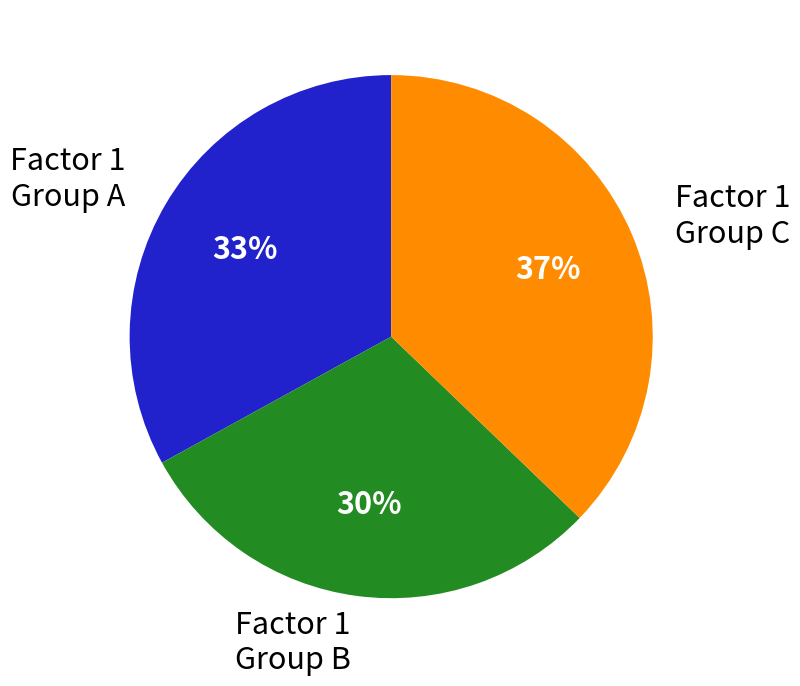

Rank the categories by value from lowest to highest.

Factor 1 Group B, Factor 1 Group A, Factor 1 Group C